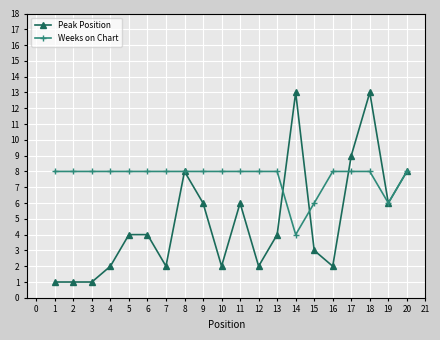

How many lines are shown in the chart?

2